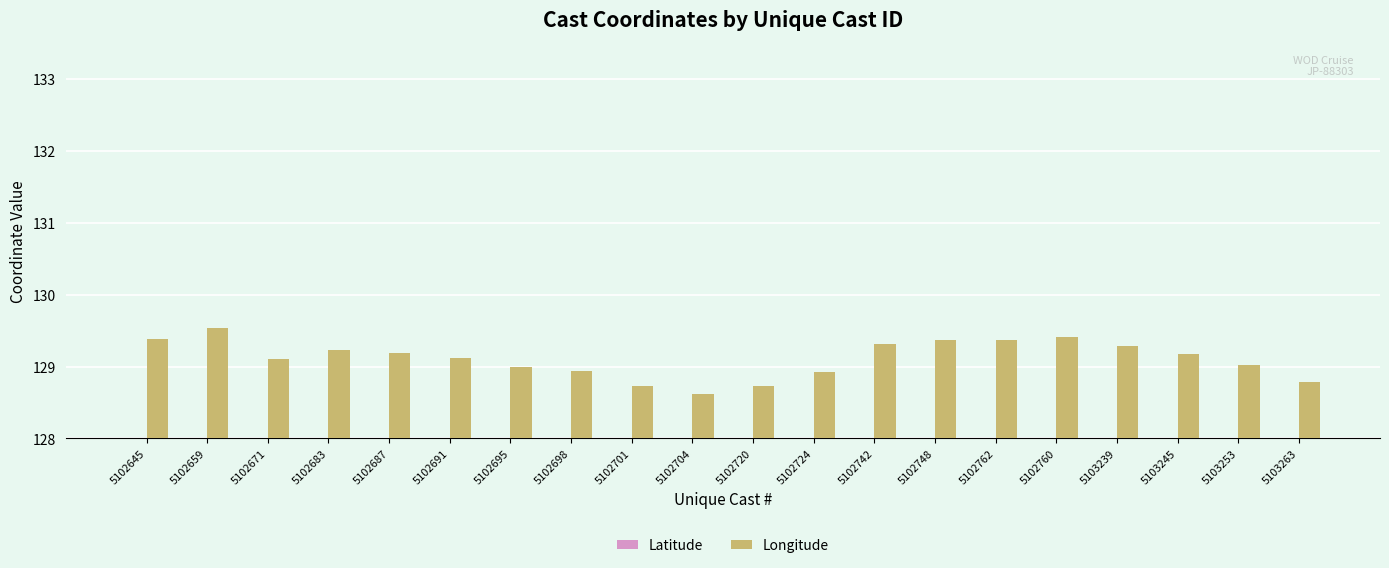

What is the value of the Latitude bar at the 13th from the left?

31.7